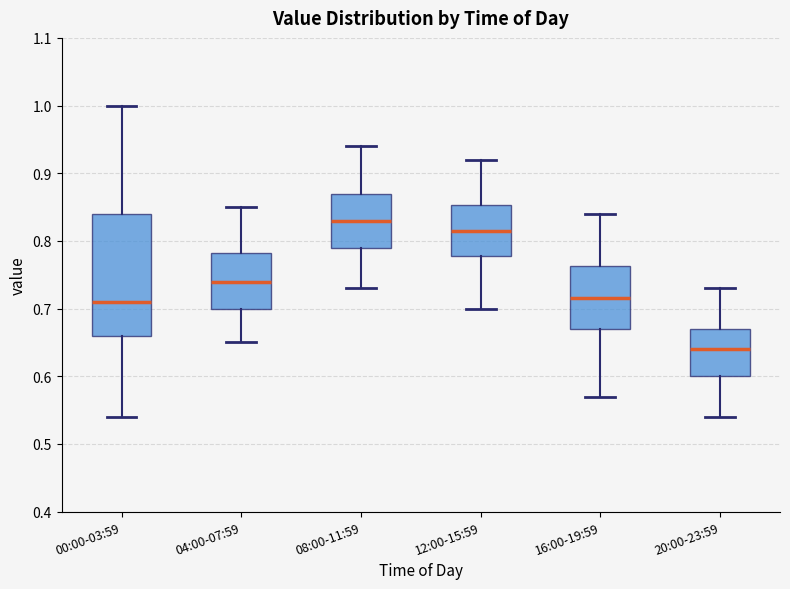

Comparing the boxes themselves (not the whiskers), which one is the tallest?

00:00-03:59